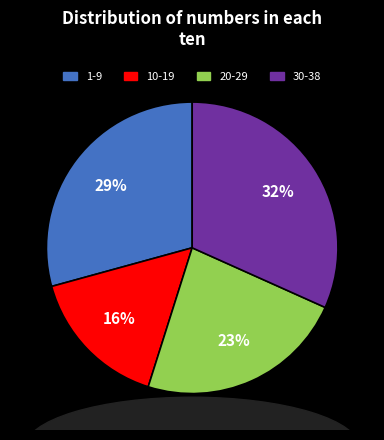

Which category has the biggest portion of the pie?

30-38